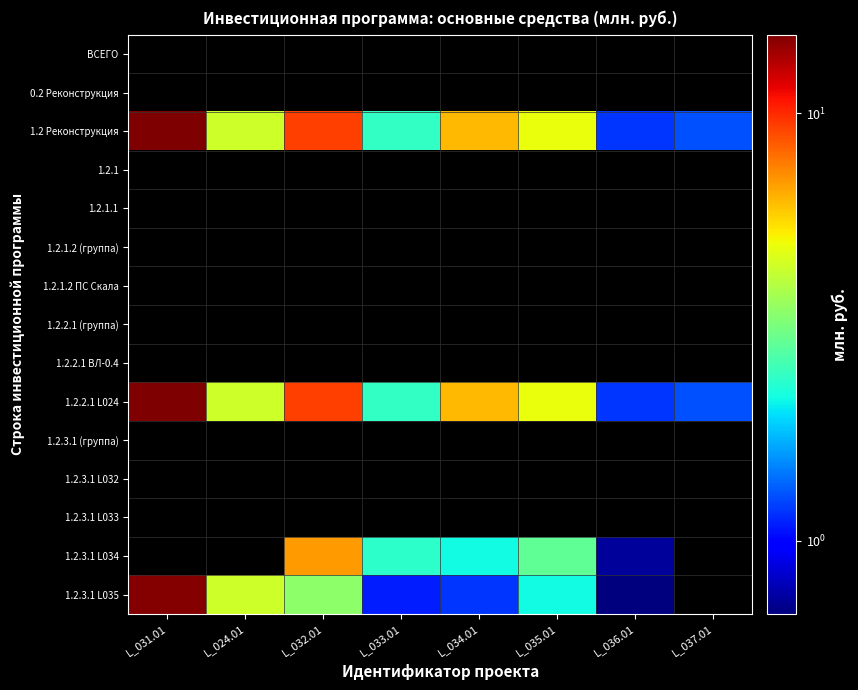

What is the sum of all 1.2.2.1 L024 values?

45.1